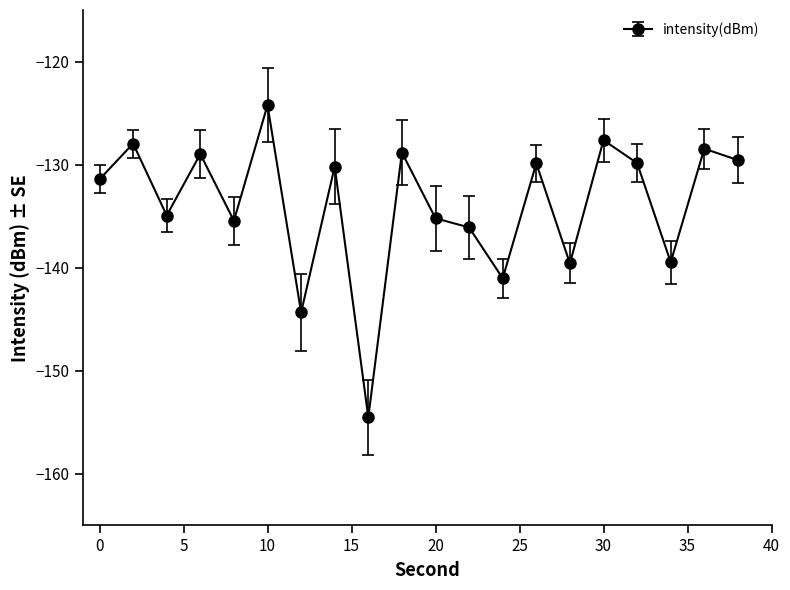

What is the maximum value shown in the chart?

-124.2